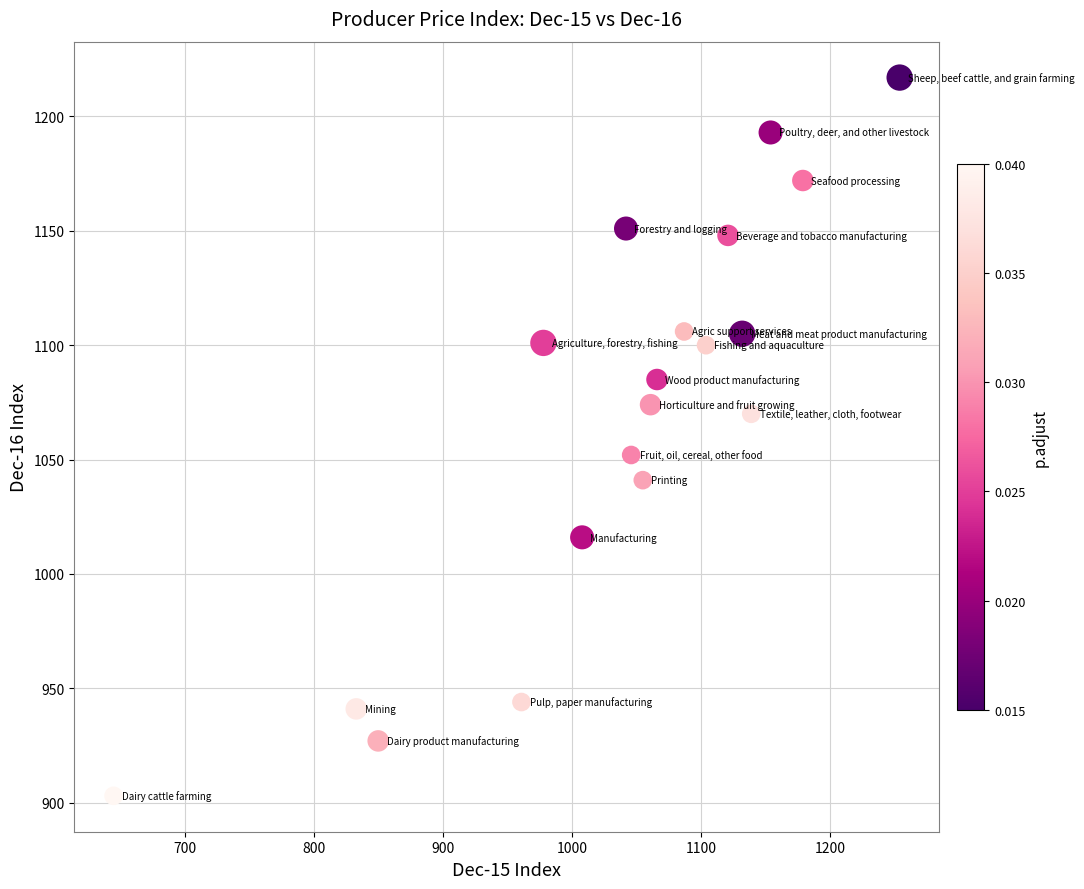

What is the range of X values (max minus min)?

609